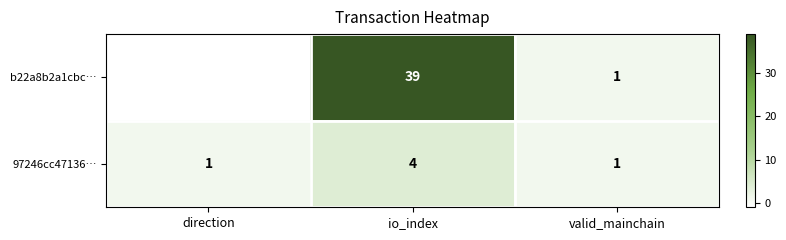

Rank the series by their average value, from lowest to highest.

97246cc47136…, b22a8b2a1cbc…